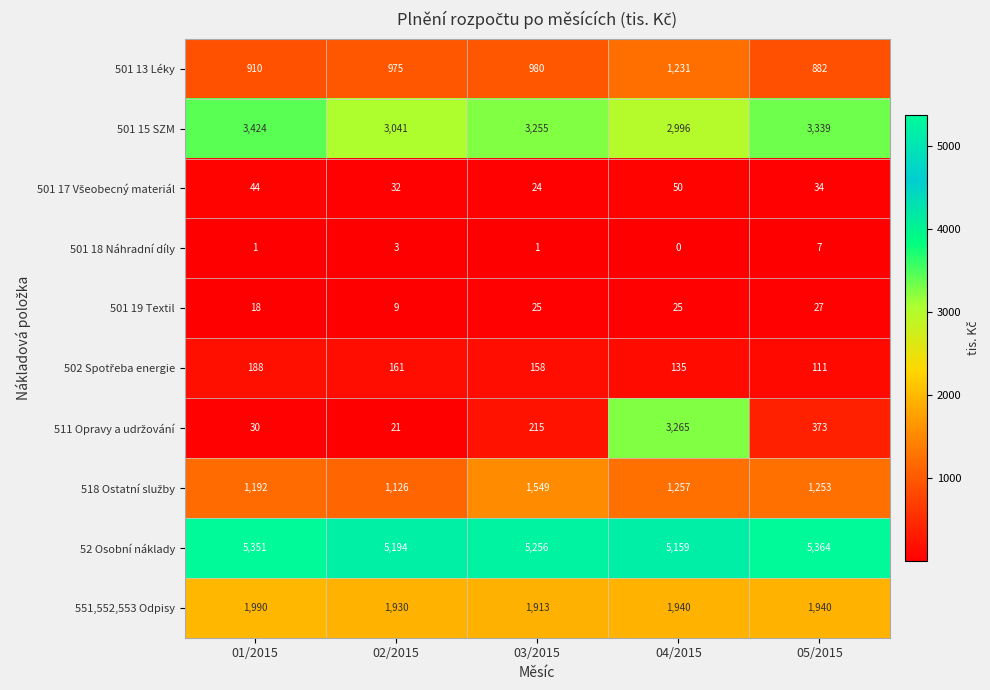

List the labels in order of 501 13 Léky value, largest first.

04/2015, 03/2015, 02/2015, 01/2015, 05/2015